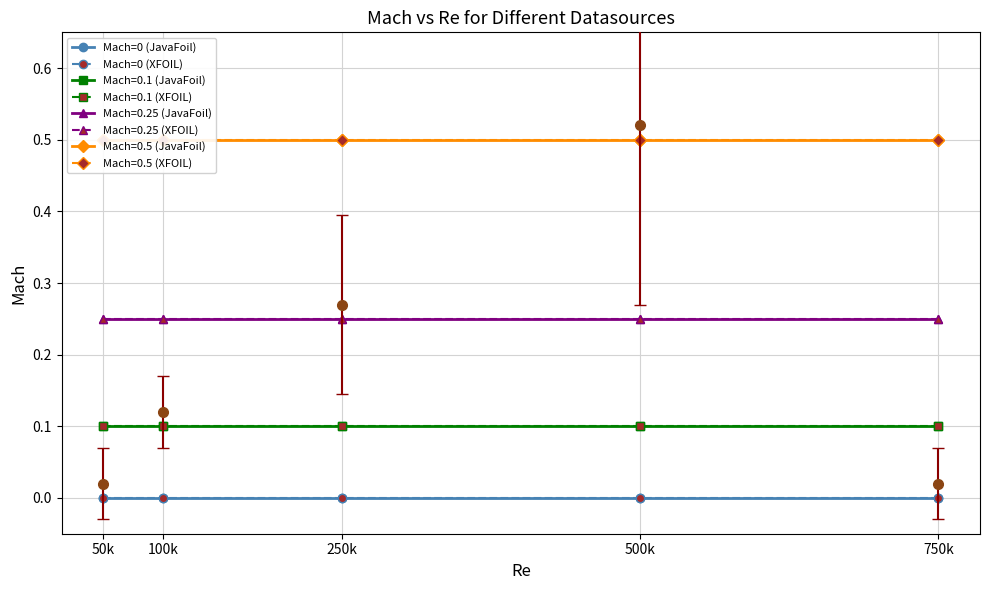

What is the difference between the second highest and second lowest values in the Re=750000 series?

0.1